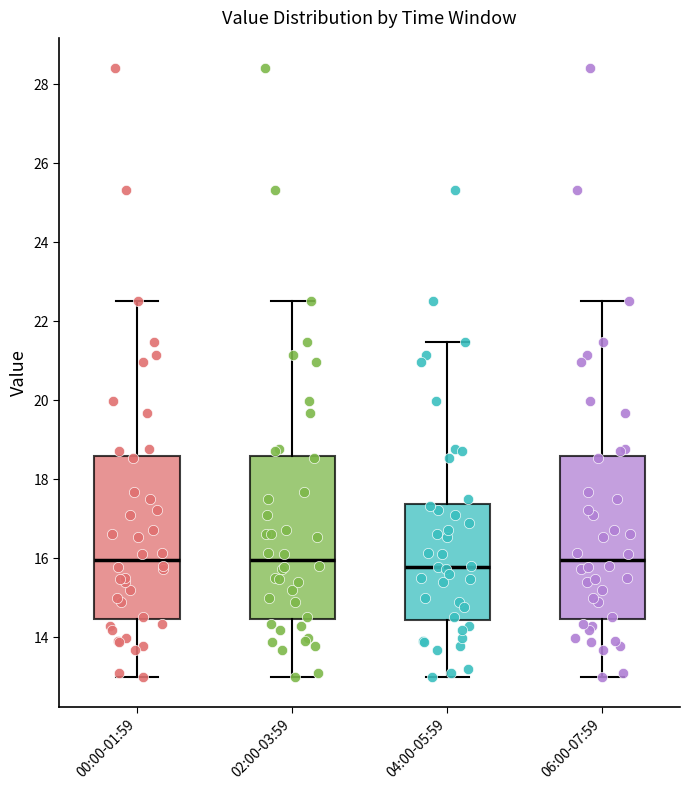

Reading left to right, read every box against the y-axis: the position of its median line, the range the box covers, and the ends of its whiskers. The values are not printed on the chart, so give them approximately, as read against the axis.

00:00-01:59: median 16.0, box 14.4 to 18.6, whiskers 13.0 to 22.6
02:00-03:59: median 16.0, box 14.4 to 18.6, whiskers 13.0 to 22.6
04:00-05:59: median 15.8, box 14.4 to 17.4, whiskers 13.0 to 21.4
06:00-07:59: median 16.0, box 14.4 to 18.6, whiskers 13.0 to 22.6